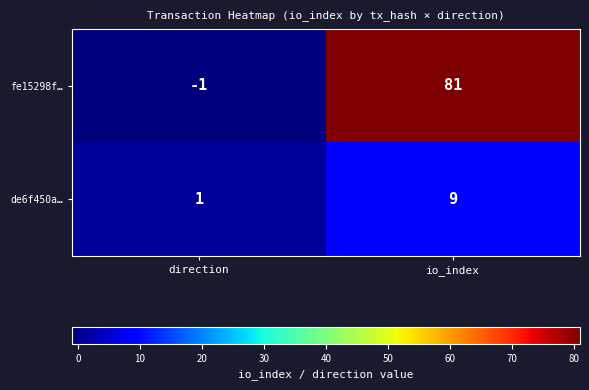

Between direction and io_index, which series saw the biggest shift?

fe15298f…